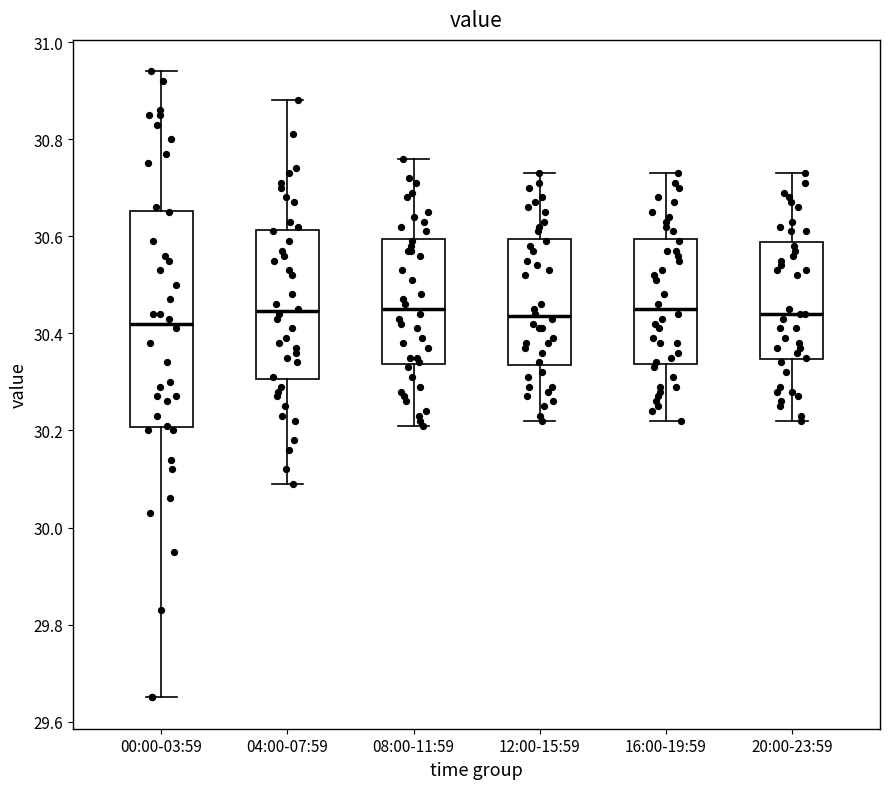

Reading left to right, transcribe this box plot: for each box, give where its median line is, the range the box spans, and where its two whiskers end, as read against the y-axis. The values are not printed on the chart, so give them approximately, as read against the axis.

00:00-03:59: median 30.42, box 30.20 to 30.66, whiskers 29.66 to 30.94
04:00-07:59: median 30.44, box 30.30 to 30.62, whiskers 30.10 to 30.88
08:00-11:59: median 30.46, box 30.34 to 30.60, whiskers 30.22 to 30.76
12:00-15:59: median 30.44, box 30.34 to 30.60, whiskers 30.22 to 30.74
16:00-19:59: median 30.46, box 30.34 to 30.60, whiskers 30.22 to 30.74
20:00-23:59: median 30.44, box 30.34 to 30.58, whiskers 30.22 to 30.74